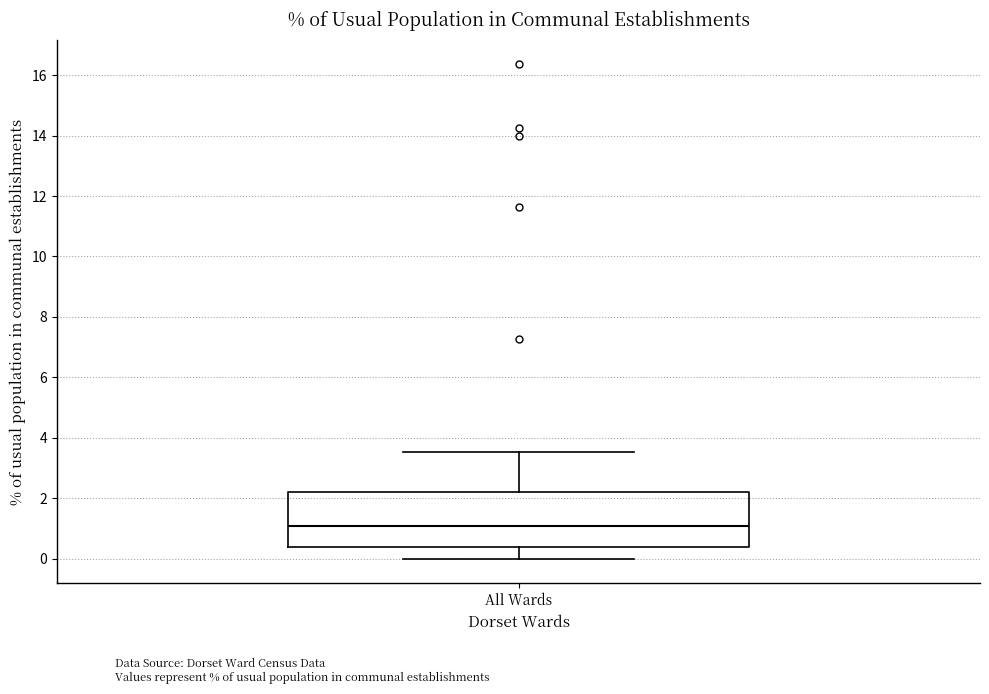

Read this box plot against the y-axis: the position of the median line, the range covered by the box, and the ends of both whiskers. The values are not printed on the chart, so give them approximately, as read against the axis.

median 1.0, box 0.4 to 2.2, whiskers 0.0 to 3.6